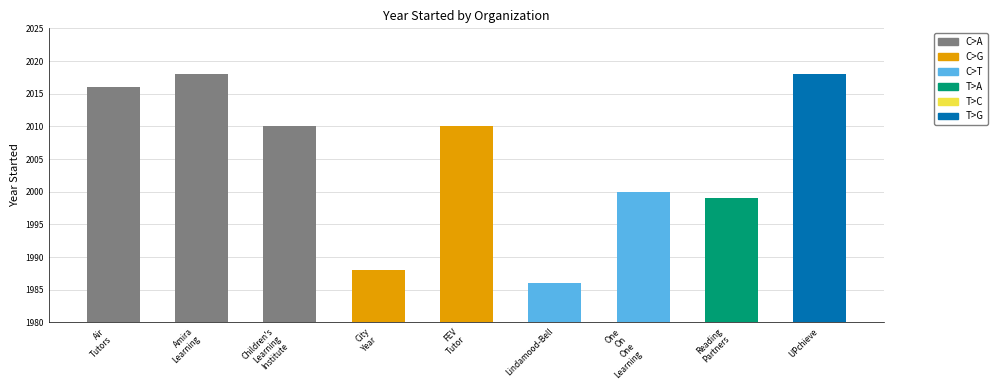

What is the difference between the maximum and minimum values?

32